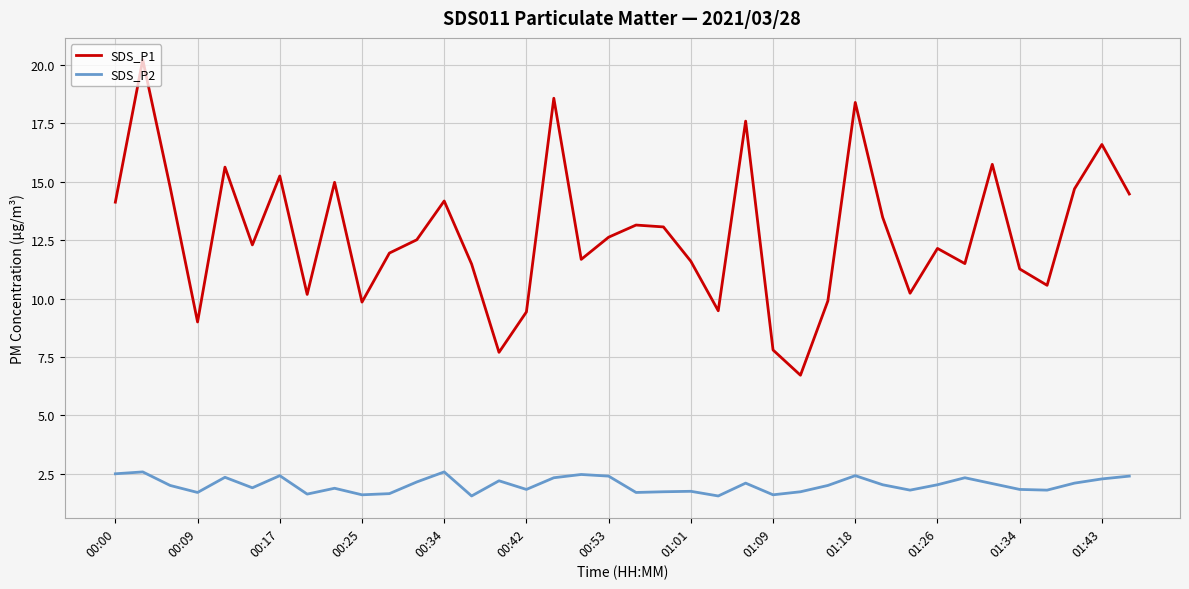

What is the greatest value displayed?

20.2